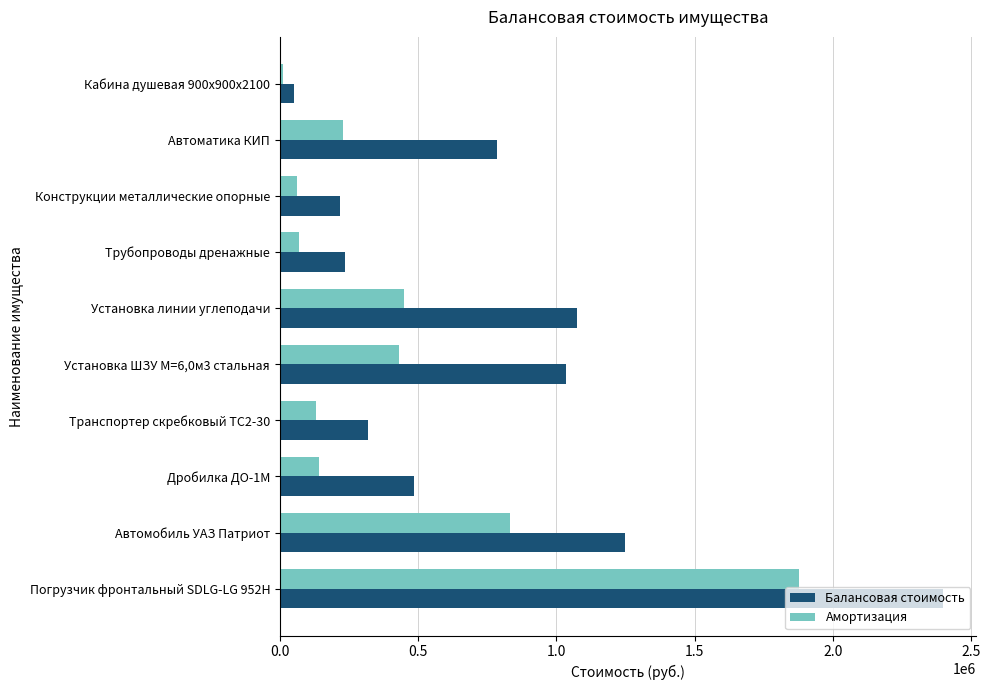

Rank the series by their average value, from highest to lowest.

Балансовая стоимость, Амортизация